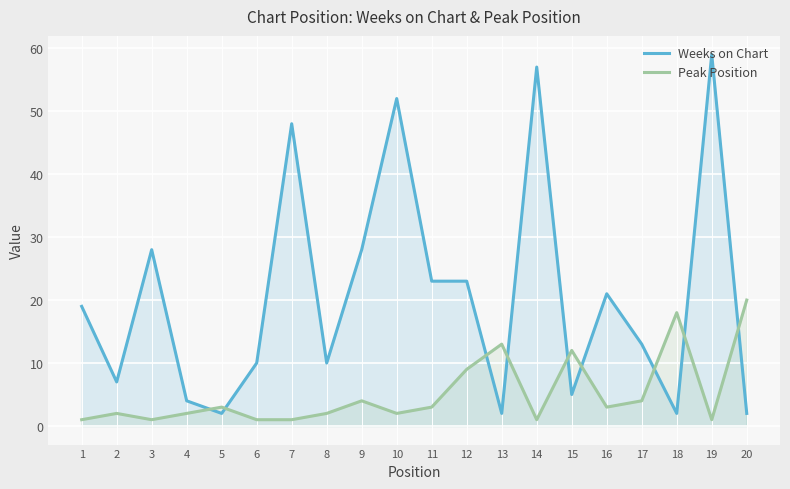

Which has a higher value, 2 or 15?

2